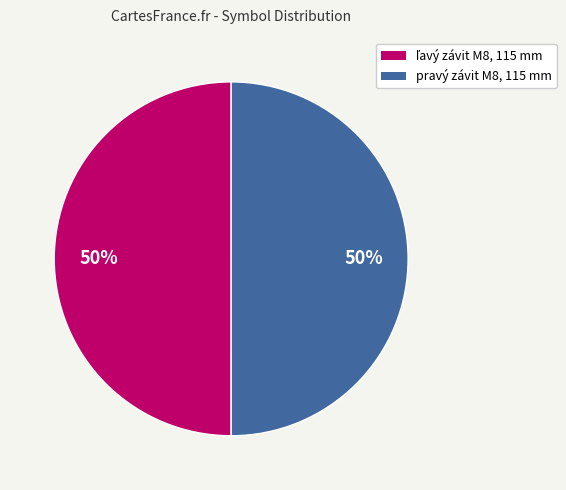

True or false: pravý závit M8, 115 mm accounts for 35% of the total.

False